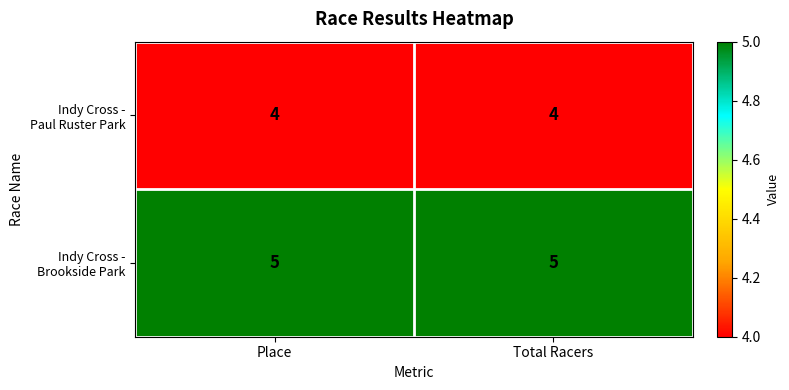

What is the total value across all series at Place?

9